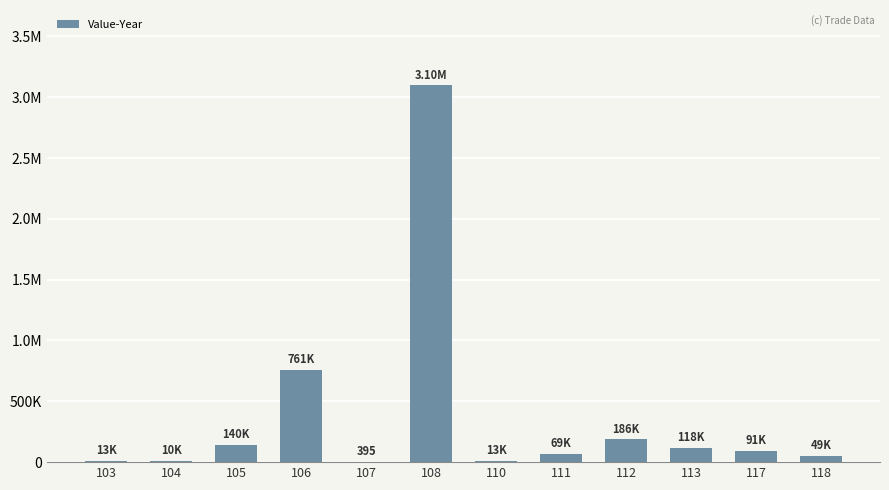

At which label does the data first exceed 91411?

105